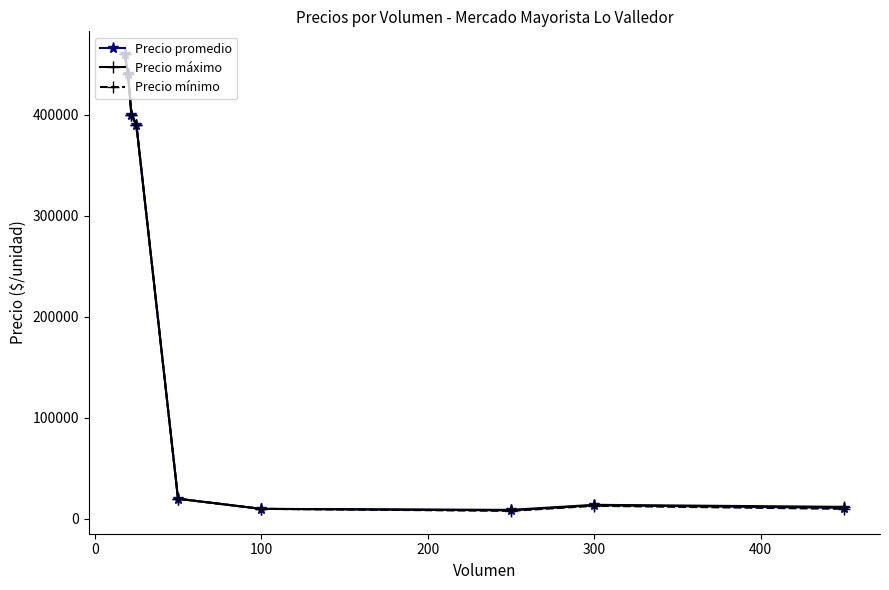

Does the chart have visible grid lines?

No